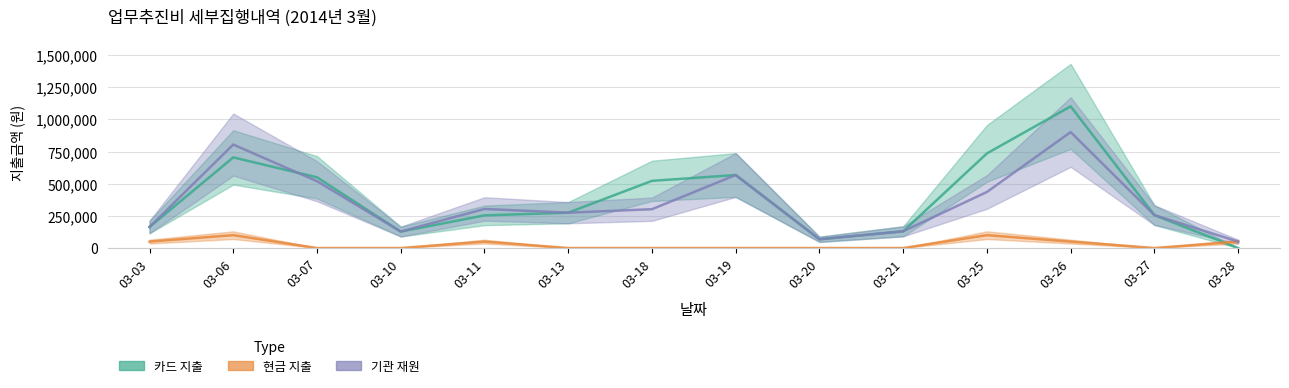

The value of 카드 지출 at 03-03 is 83794. True or false?

False